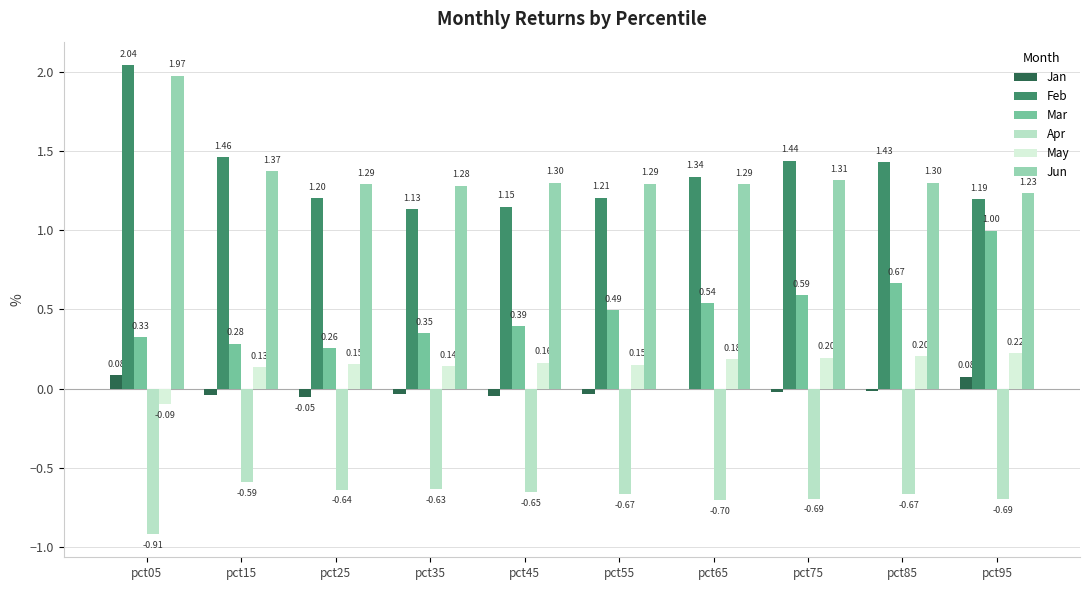

Is the value of Jan at pct15 greater than the value of Jun at pct15?

No